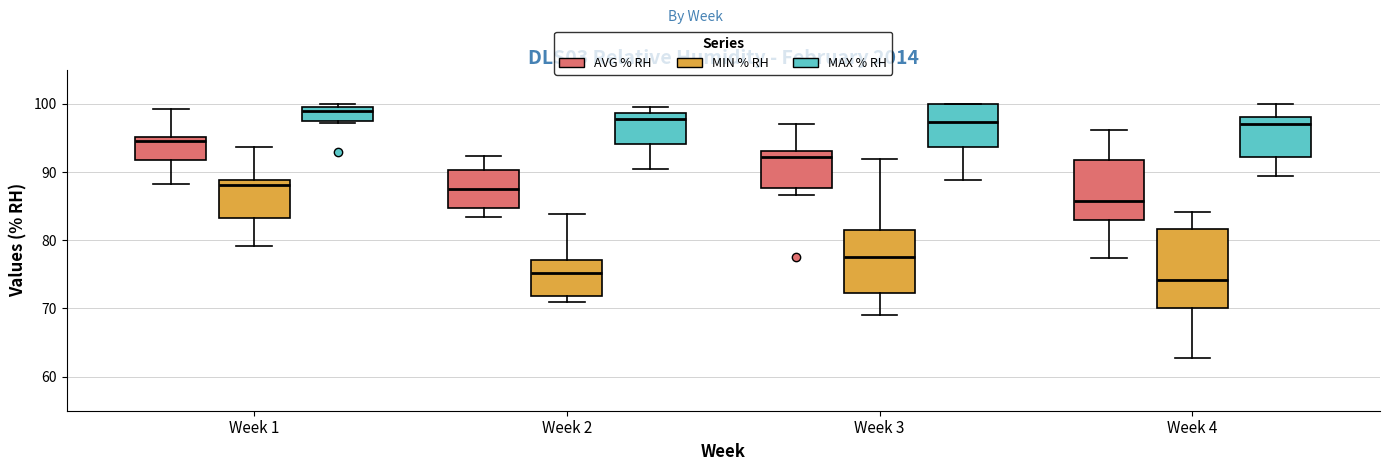

Reading left to right, read every box against the y-axis: the position of its median line, the range the box covers, and the ends of its whiskers. The values are not printed on the chart, so give them approximately, as read against the axis.

Week 1 (AVG % RH): median 95 (just below the box's upper edge), box 92 to 95, whiskers 88 to 99
Week 1 (MIN % RH): median 88, box 83 to 89, whiskers 79 to 94
Week 1 (MAX % RH): median 99, box 98 to 100, whiskers 97 to 100 (just above the box's upper edge)
Week 2 (AVG % RH): median 88, box 85 to 90, whiskers 83 to 92
Week 2 (MIN % RH): median 75, box 72 to 77, whiskers 71 to 84
Week 2 (MAX % RH): median 98, box 94 to 99, whiskers 90 to 100
Week 3 (AVG % RH): median 92, box 88 to 93, whiskers 87 to 97
Week 3 (MIN % RH): median 78, box 72 to 82, whiskers 69 to 92
Week 3 (MAX % RH): median 97, box 94 to 100, whiskers 89 to 100
Week 4 (AVG % RH): median 86, box 83 to 92, whiskers 77 to 96
Week 4 (MIN % RH): median 74, box 70 to 82, whiskers 63 to 84
Week 4 (MAX % RH): median 97, box 92 to 98, whiskers 89 to 100